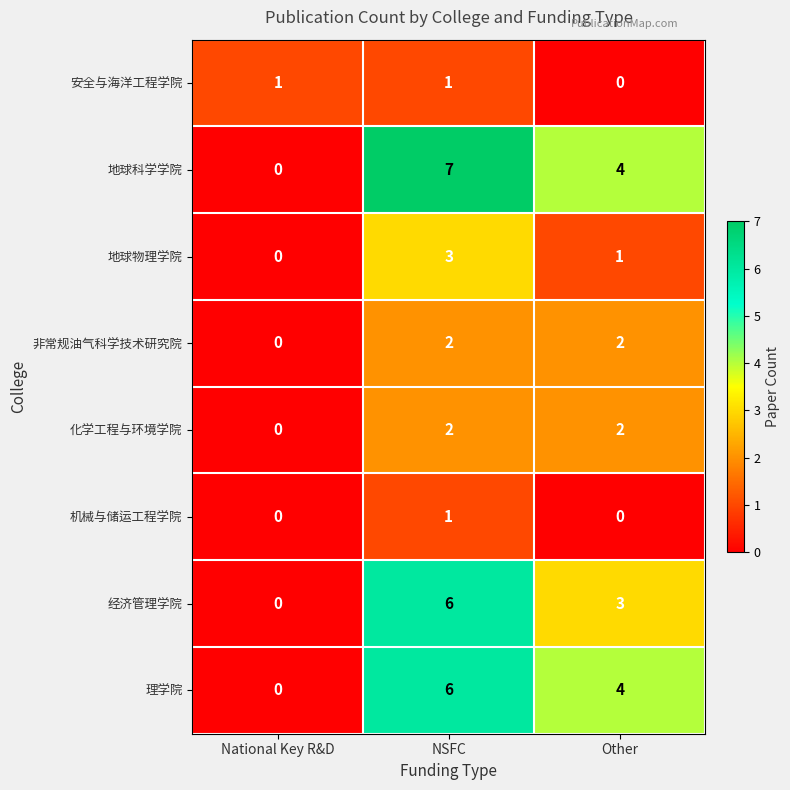

Which series has the widest spread of values?

地球科学学院